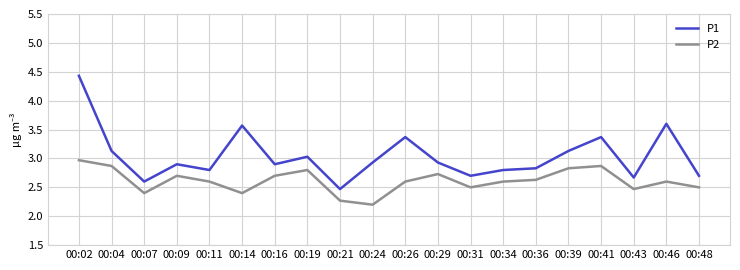

Which series has the largest total across all categories?

P1